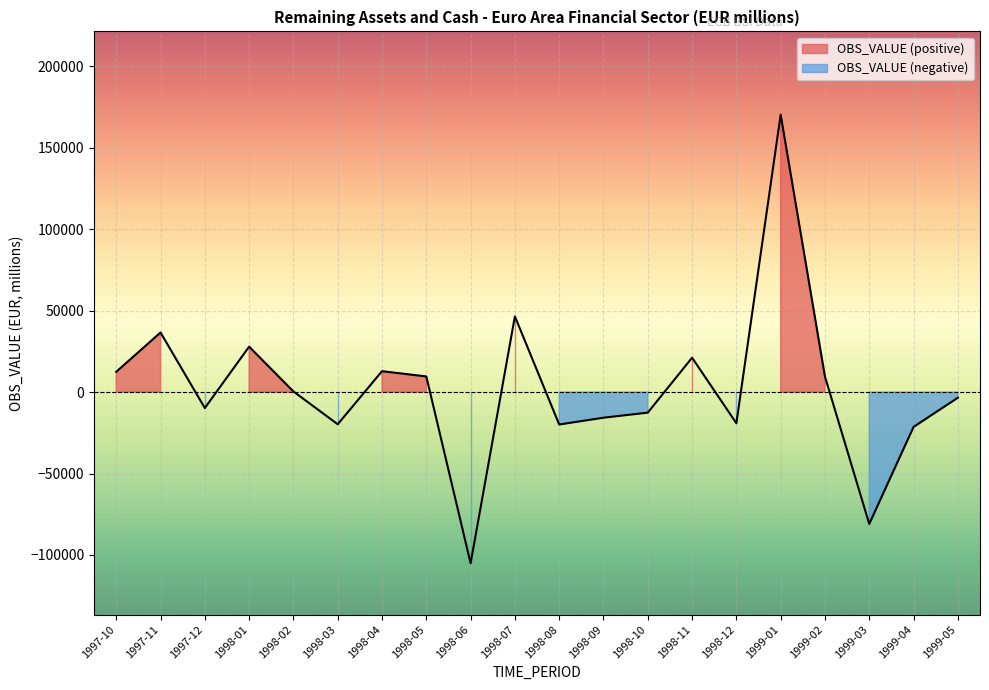

What is the label of the 7th point from the right?

1998-11